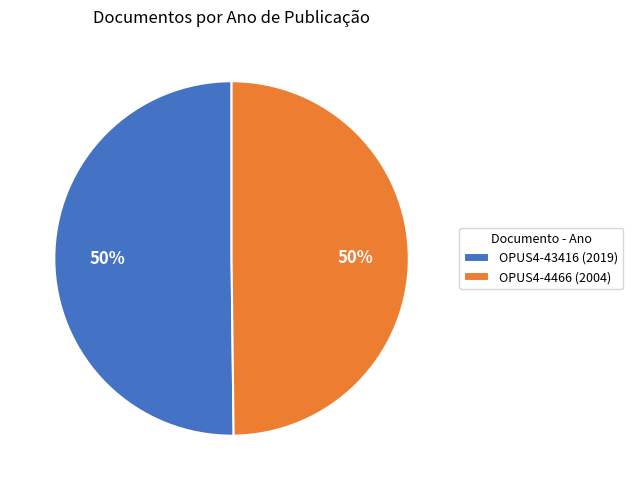

Combined, do OPUS4-4466 (2004) and OPUS4-43416 (2019) account for over 50%?

Yes